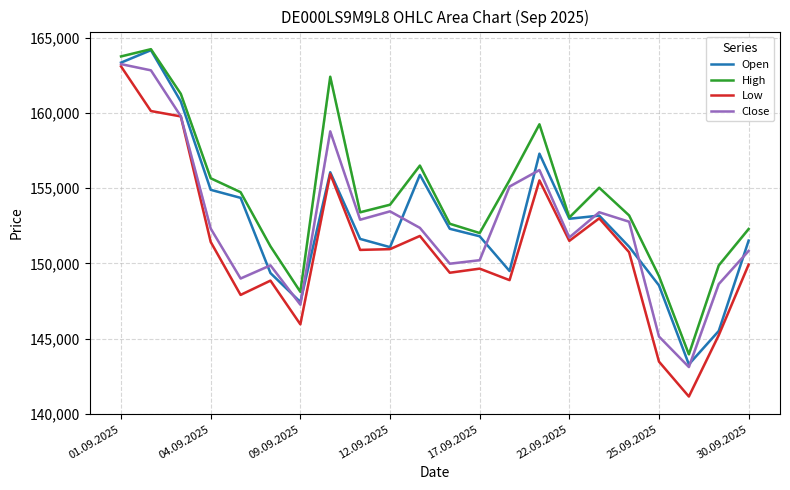

The Open series shows 163344 at 01.09.2025. True or false?

True